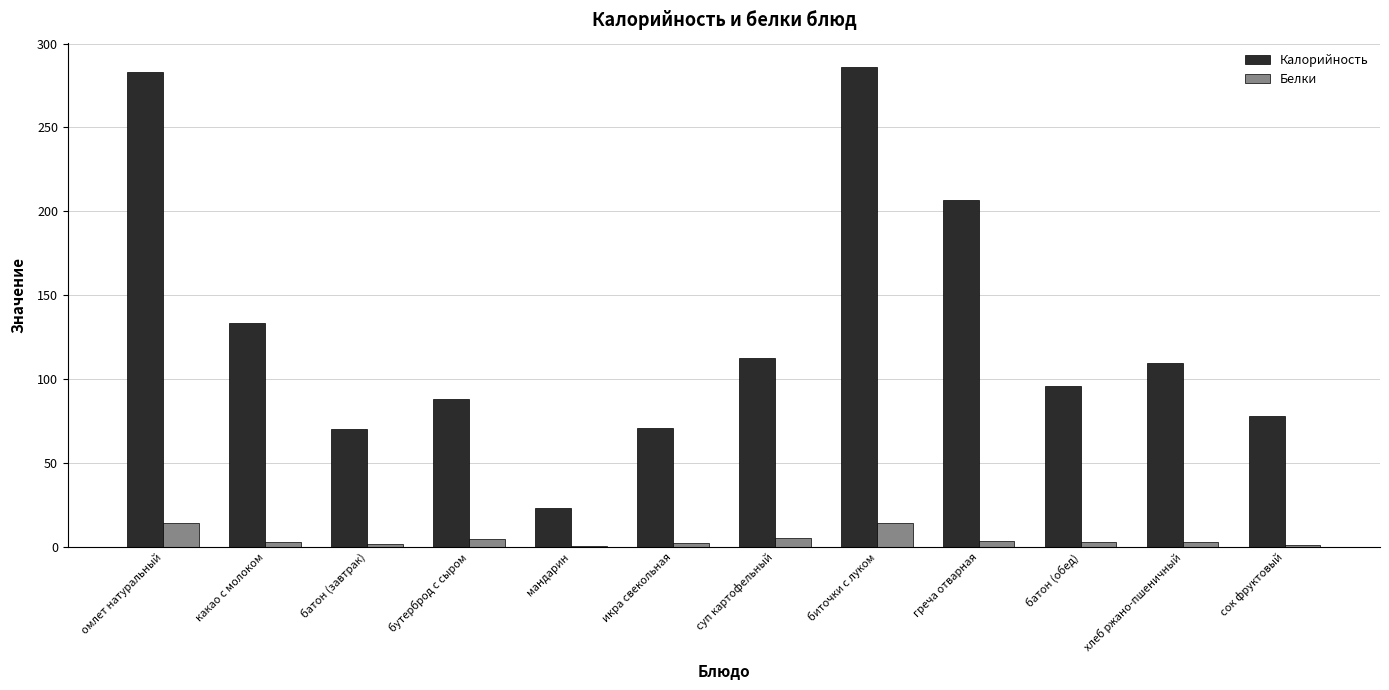

At which label is Калорийность closest to 154?

какао с молоком